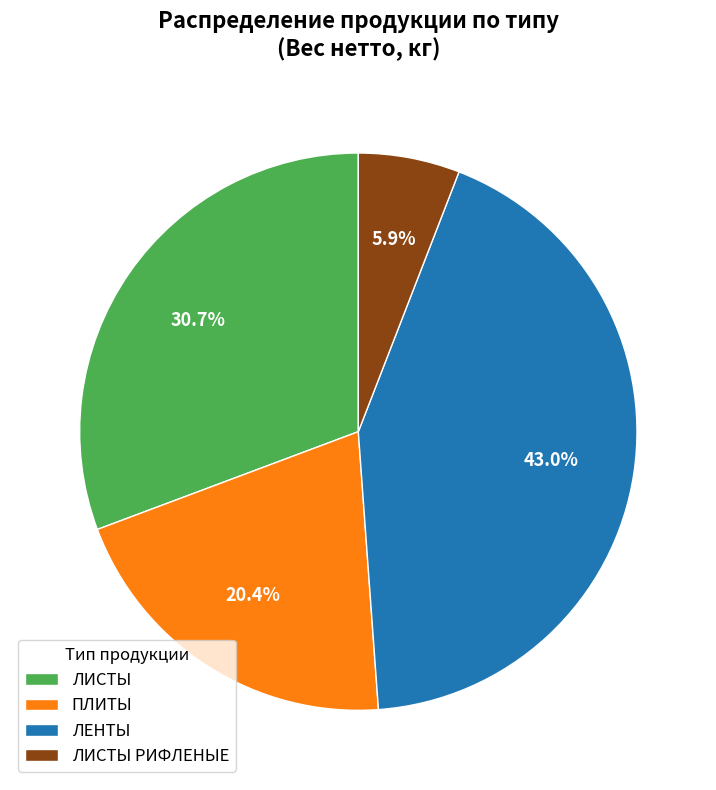

Is ЛЕНТЫ the majority of the pie?

No